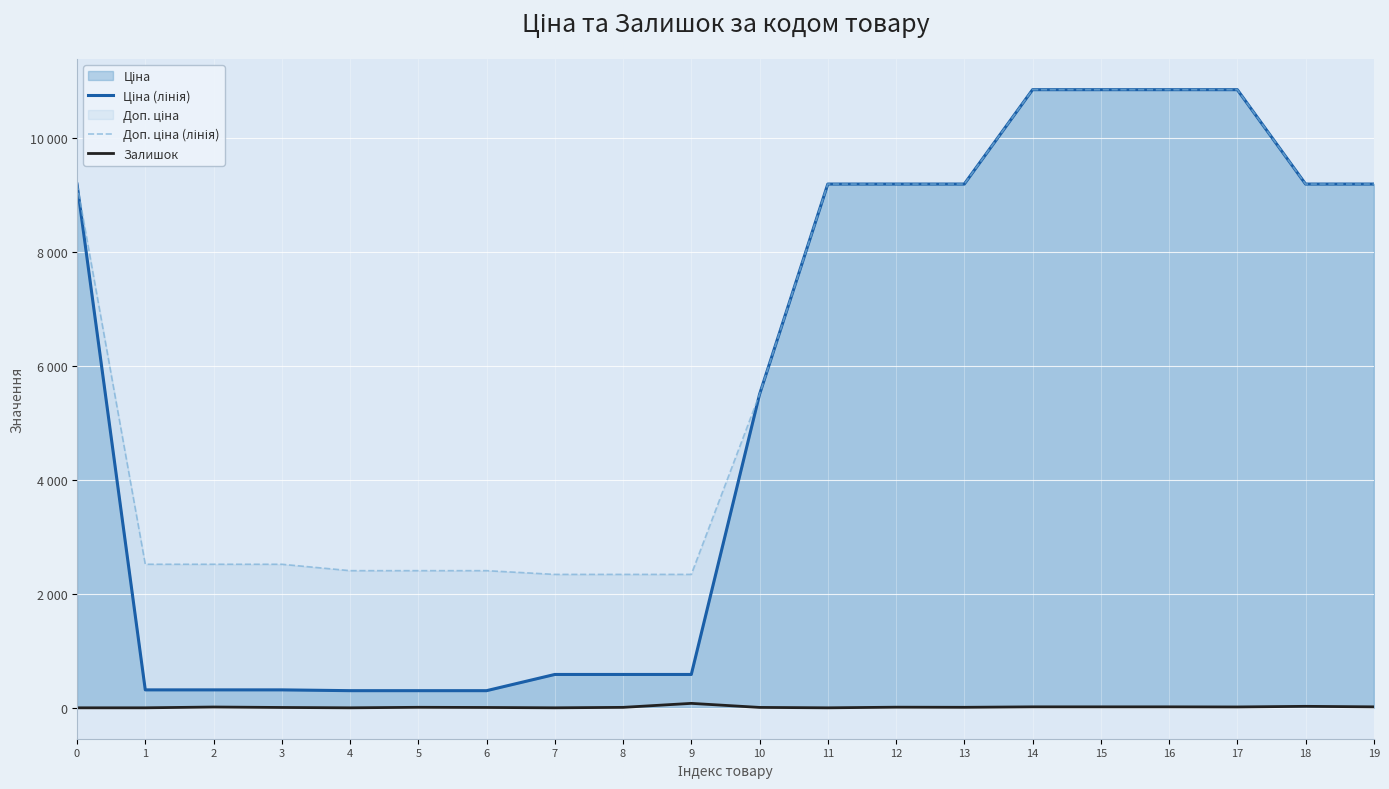

At which label is Доп. ціна (лінія) closest to 6589?

10